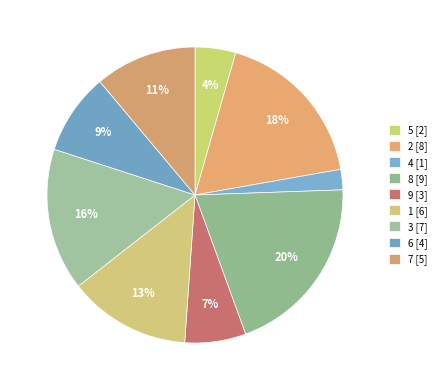

How many segments does this pie chart have?

9